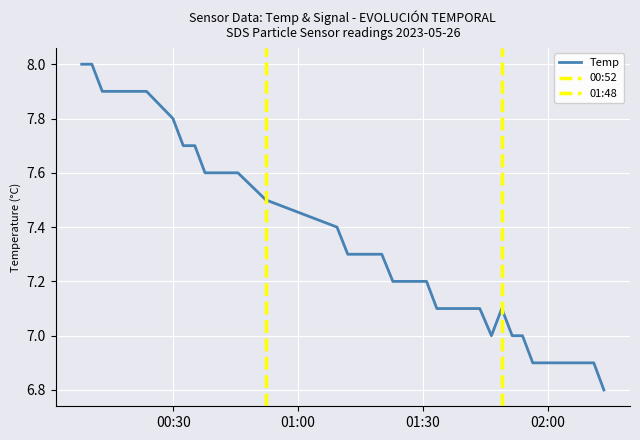

What is the minimum value for Temp?

6.8